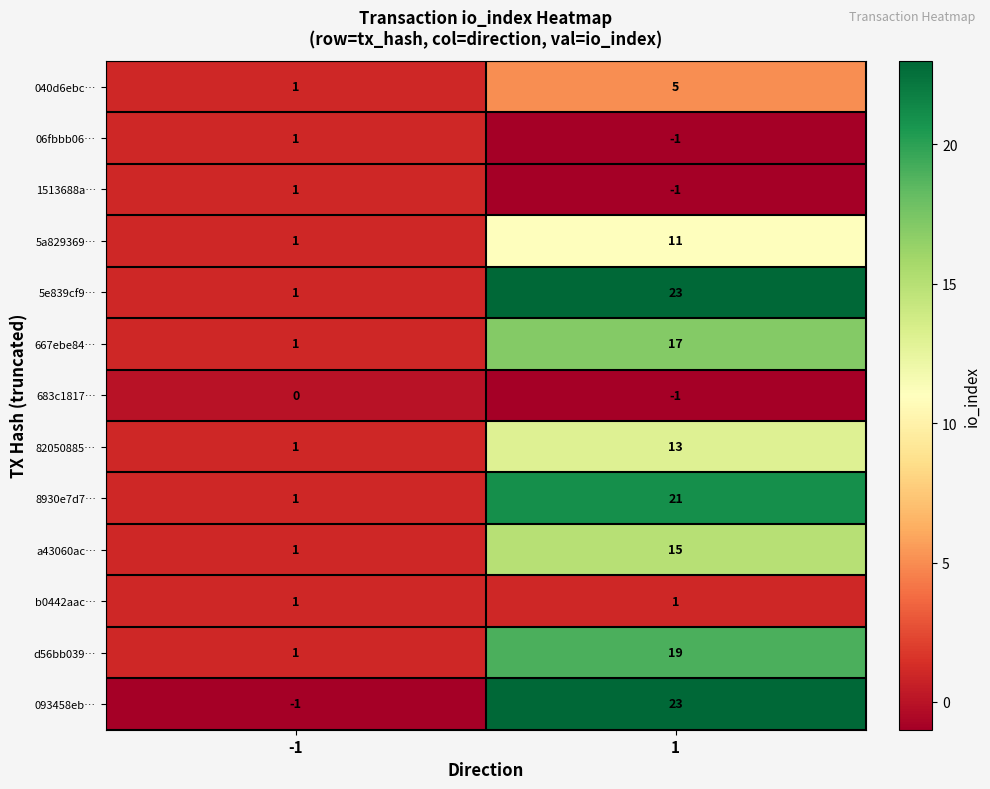

The d56bb039… series shows 1 at -1. True or false?

True